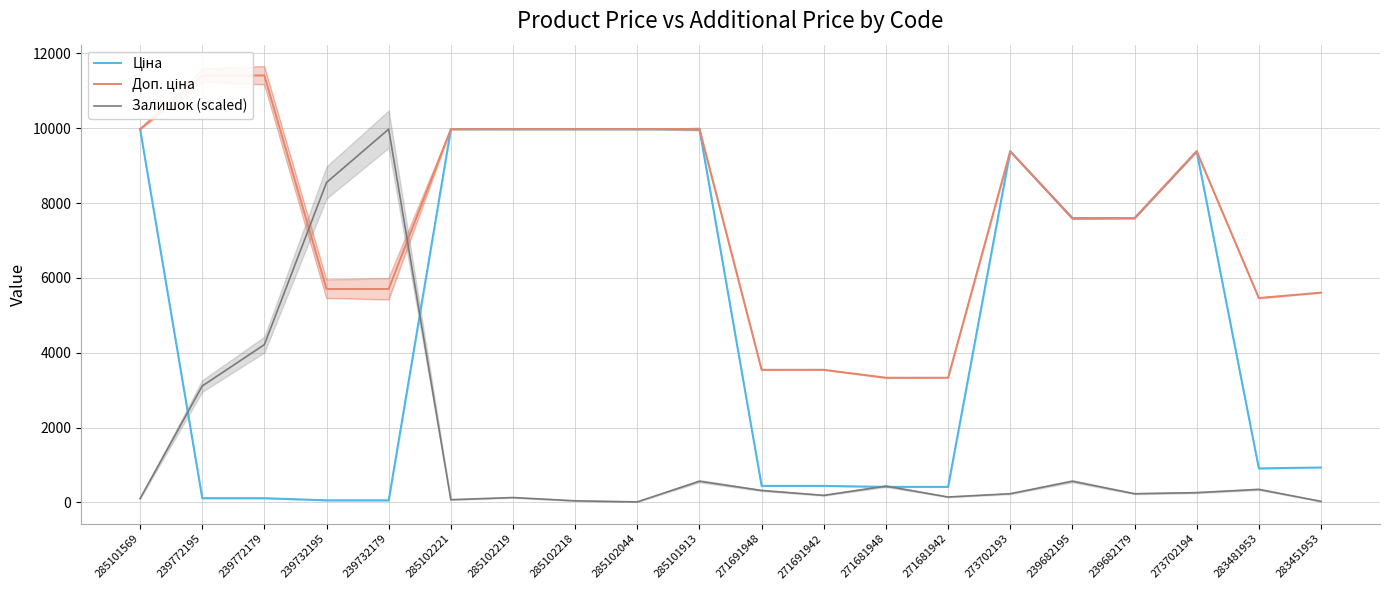

What is the label of the 5th point from the left?

239732179